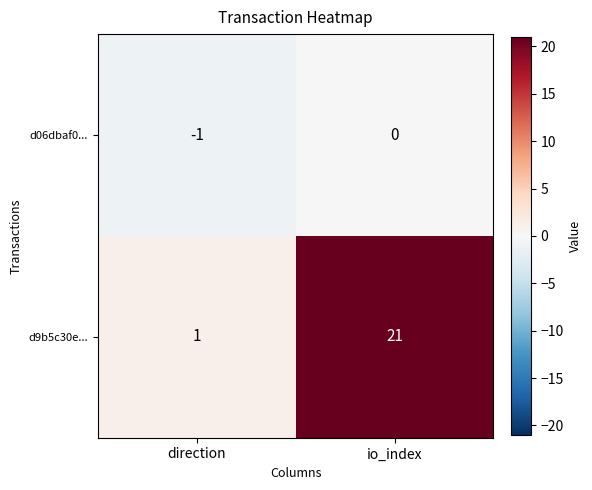

List the series in order of their overall mean, highest first.

d9b5c30e..., d06dbaf0...